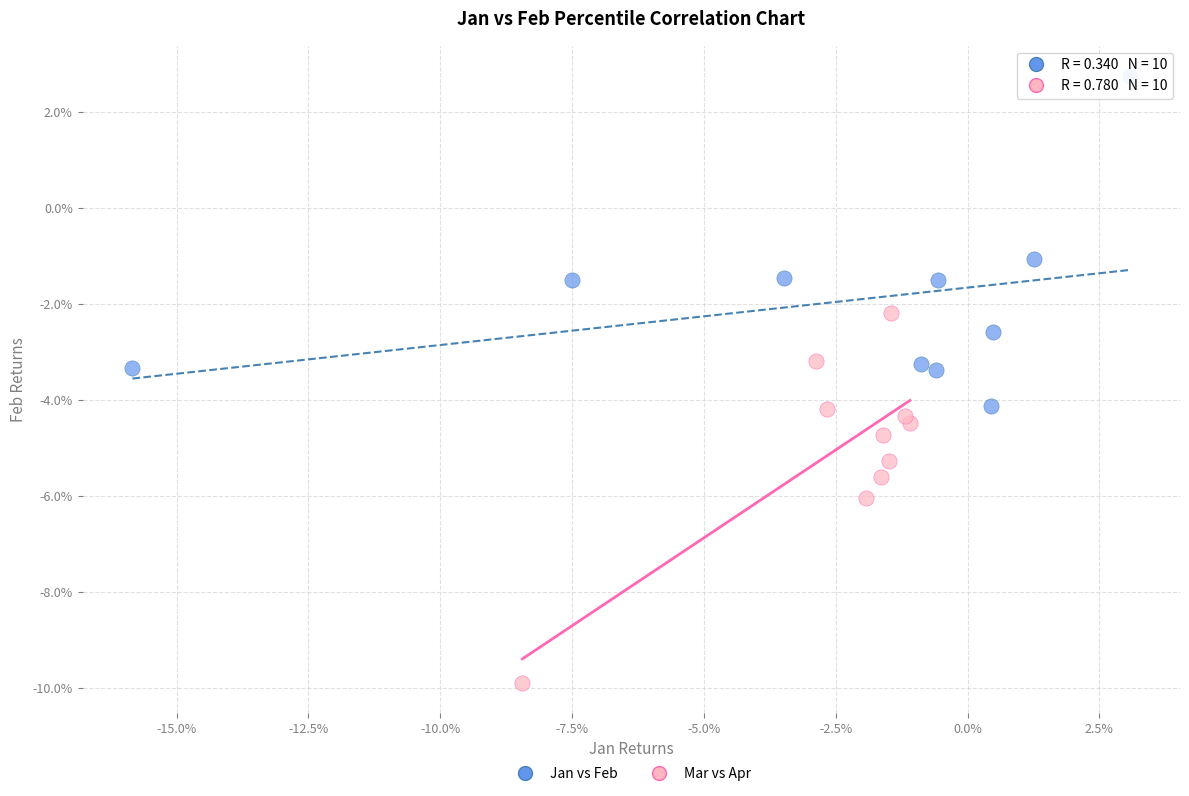

What are all the series names shown in the legend?

Jan vs Feb, Mar vs Apr